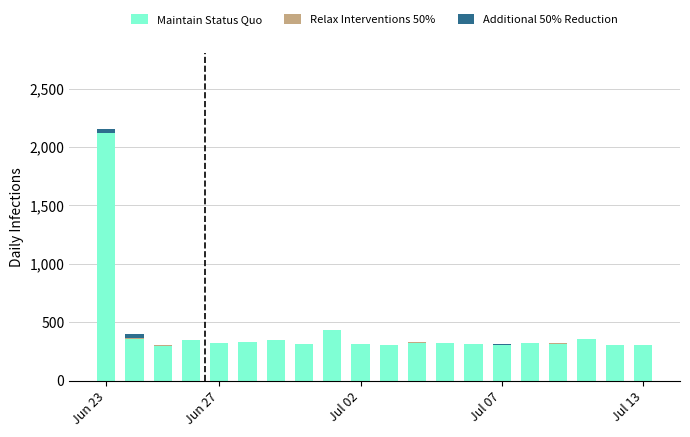

What is the highest value of the Maintain Status Quo series?

2122.4